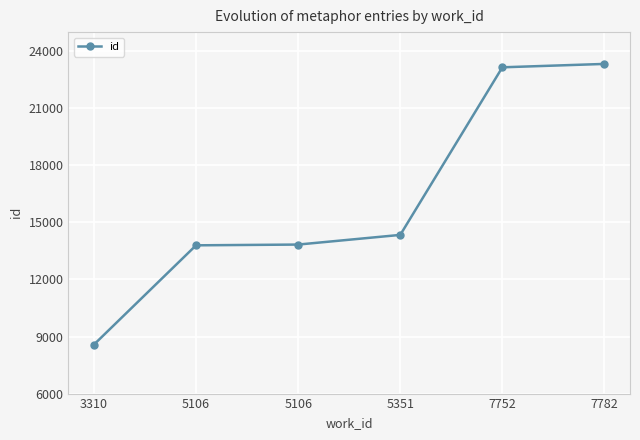

How many lines are shown in the chart?

1